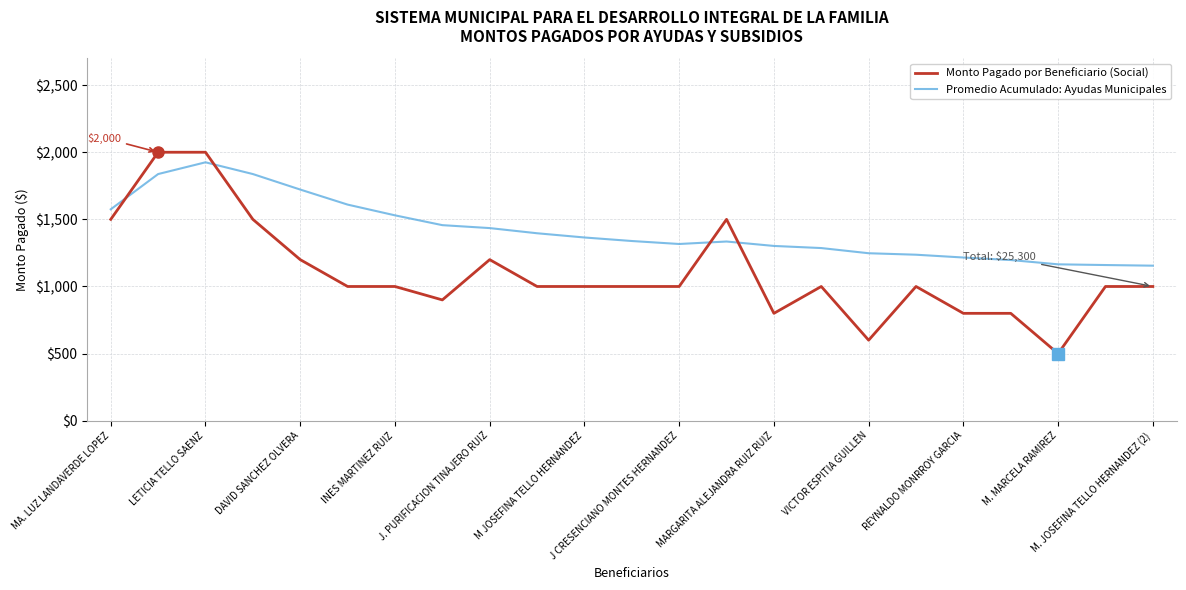

What is the minimum value shown in the chart?

500.0